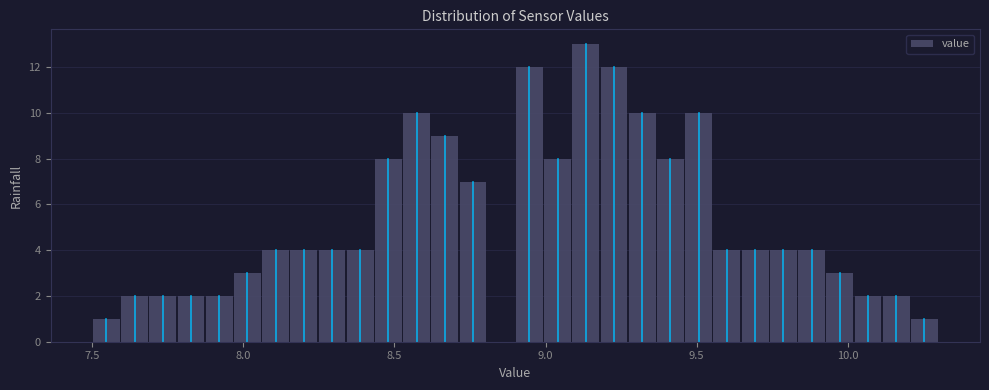

Around what value on the x-axis is the tallest bar? Give the approximate position of its centre, as read against the axis.

9.15